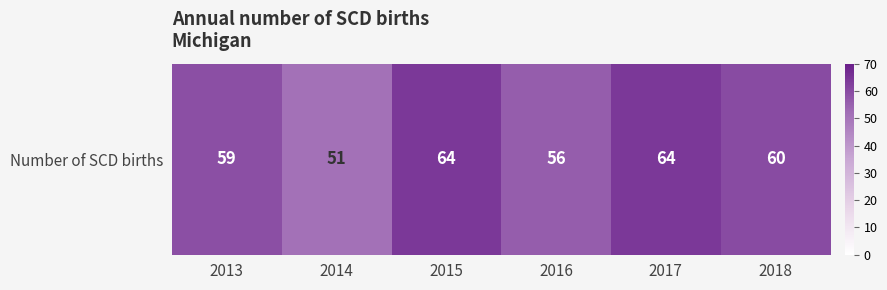

Rank the categories by value from highest to lowest.

2015, 2017, 2018, 2013, 2016, 2014